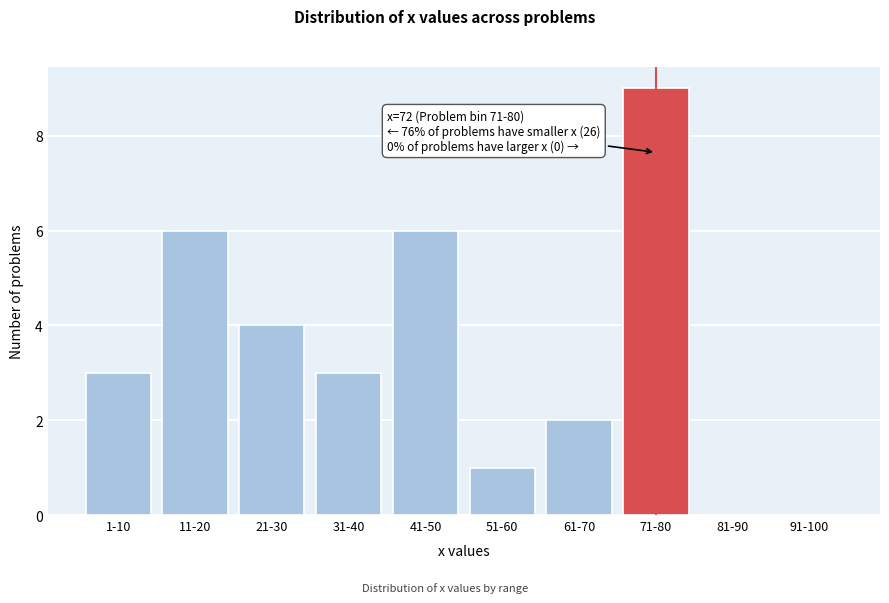

Reading left to right, transcribe all the data shown in this chart.

1-10=3	11-20=6	21-30=4	31-40=3	41-50=6	51-60=1	61-70=2	71-80=9	81-90=0	91-100=0